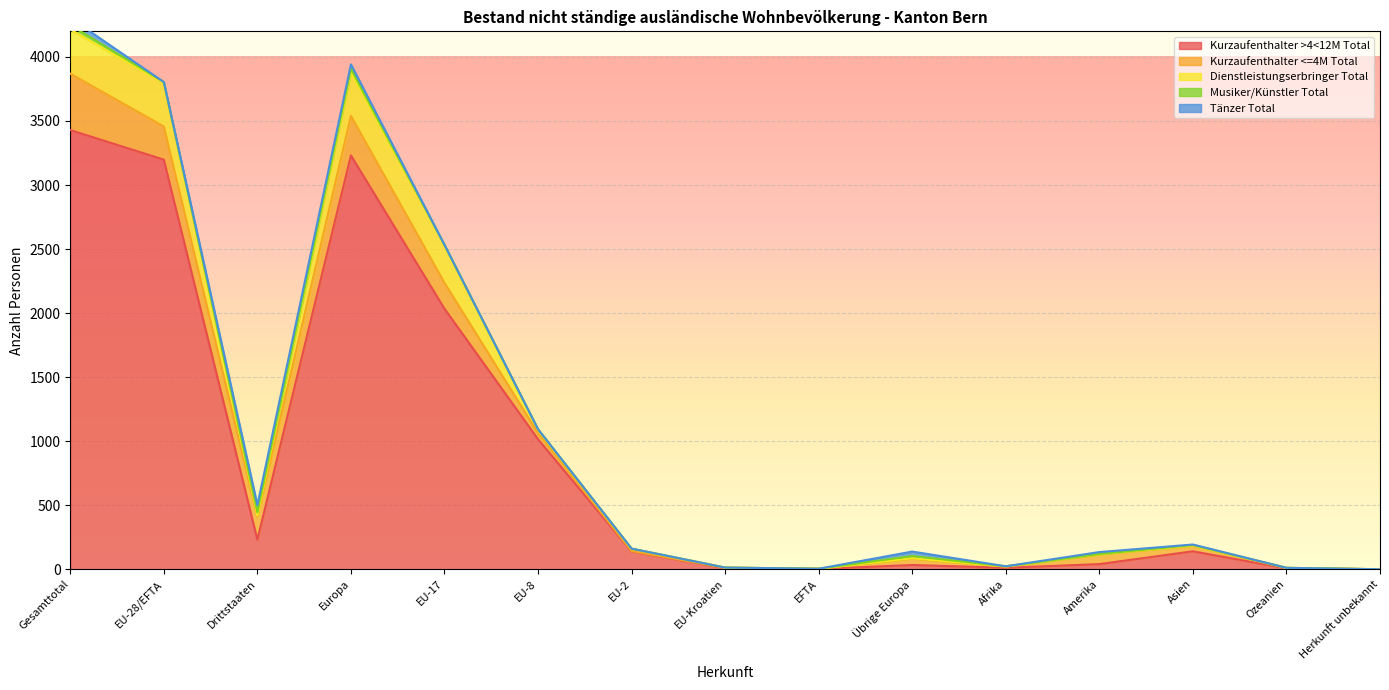

The value of Kurzaufenthalter >4<12M Total at EU-28/EFTA is 3198. True or false?

True